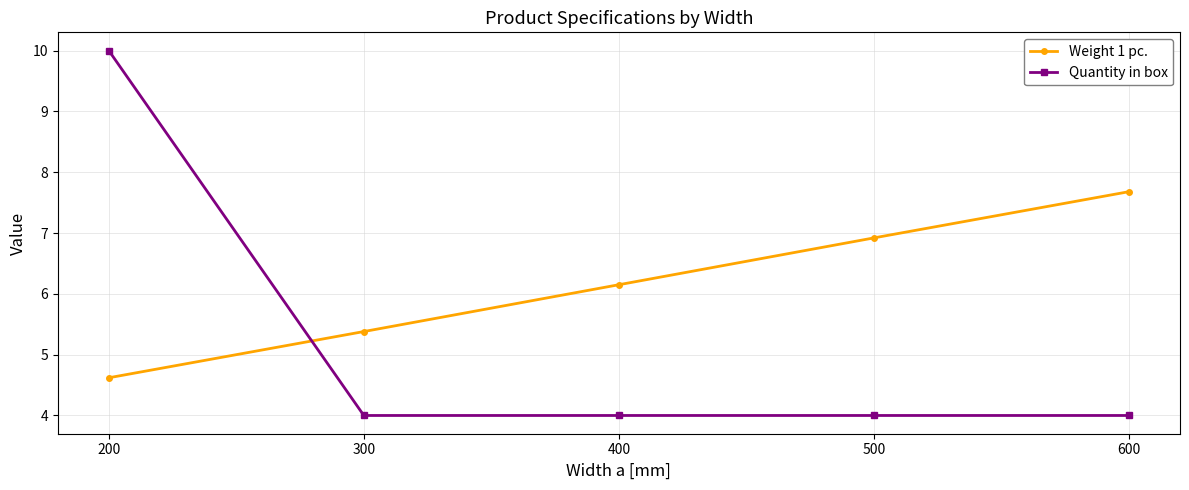

Reading right to left, extract all data points from this chart.

Weight 1 pc.: 7.7	6.9	6.2	5.4	4.6
Quantity in box: 4.0	4.0	4.0	4.0	10.0